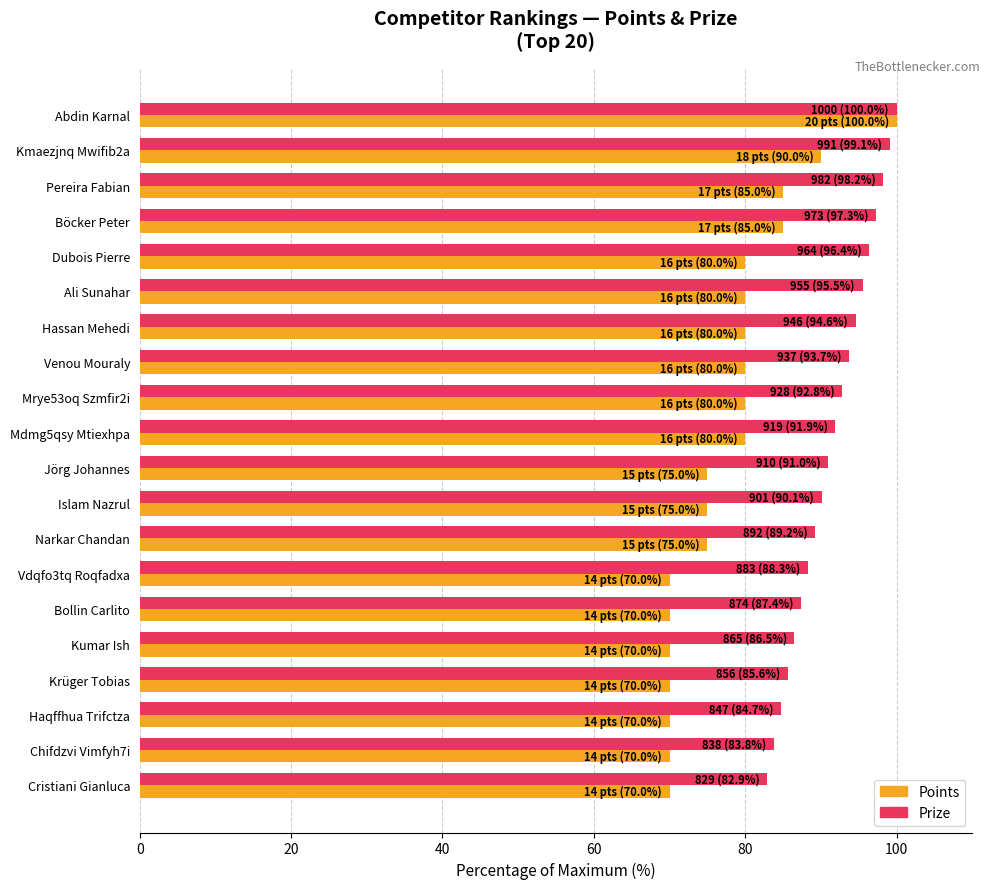

What is the difference between the highest and lowest values at Mdmg5qsy Mtiexhpa?

11.9